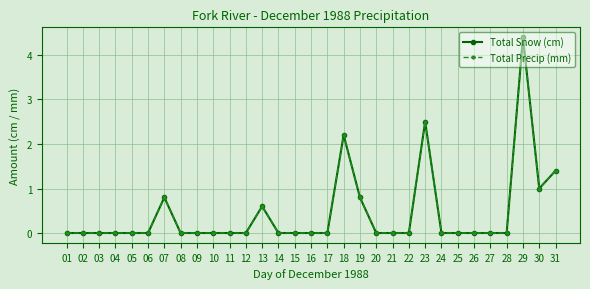

Is this an area chart (filled region under the line)?

No